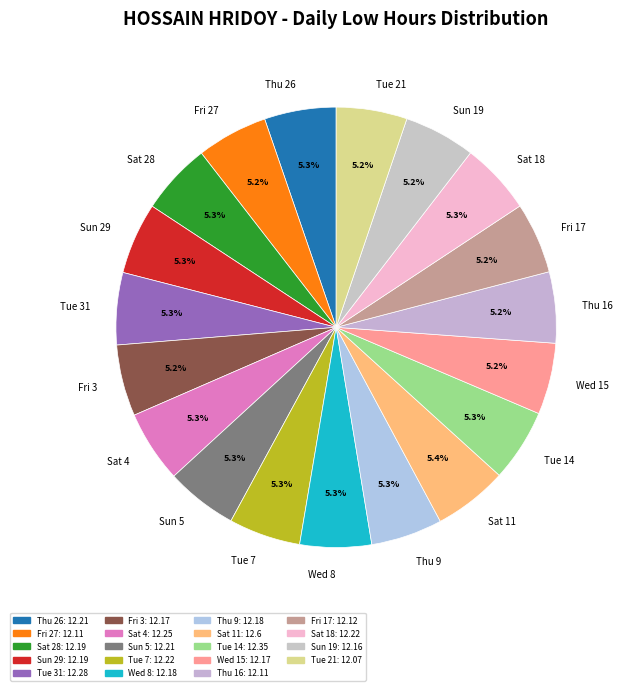

What portion of the pie excludes Thu 26?

94.7%